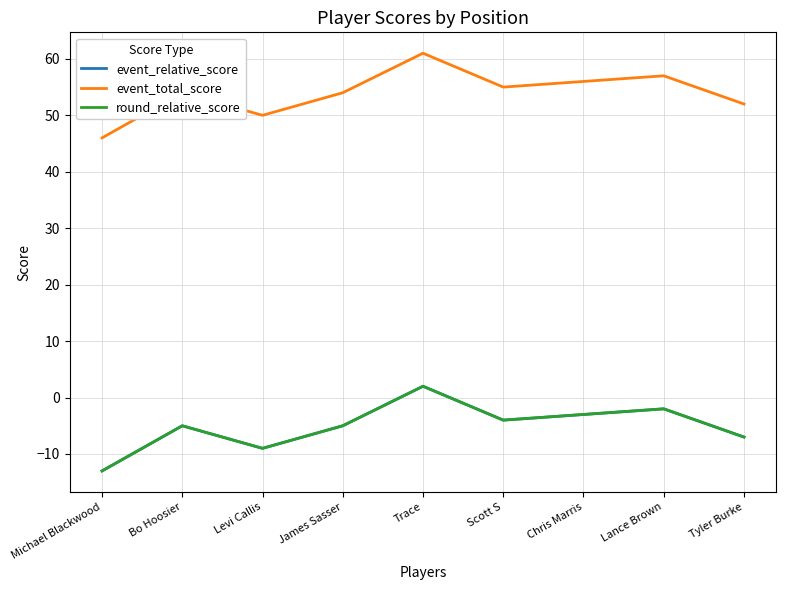

Reading left to right, extract all data points from this chart.

event_relative_score: Michael Blackwood=-13	Bo Hoosier=-5	Levi Callis=-9	James Sasser=-5	Trace=2	Scott S=-4	Chris Marris=-3	Lance Brown=-2	Tyler Burke=-7
event_total_score: Michael Blackwood=46	Bo Hoosier=54	Levi Callis=50	James Sasser=54	Trace=61	Scott S=55	Chris Marris=56	Lance Brown=57	Tyler Burke=52
round_relative_score: Michael Blackwood=-13	Bo Hoosier=-5	Levi Callis=-9	James Sasser=-5	Trace=2	Scott S=-4	Chris Marris=-3	Lance Brown=-2	Tyler Burke=-7